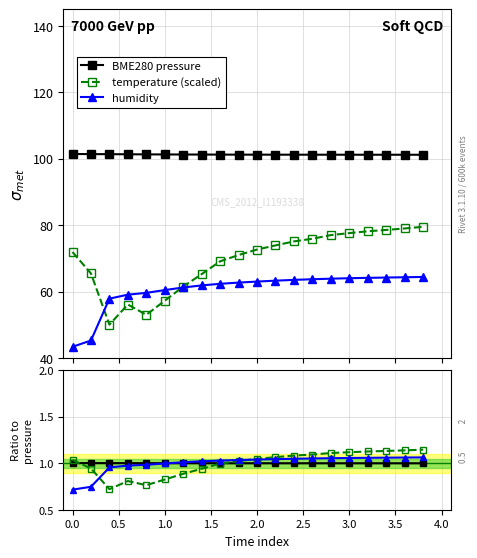

Which series has the largest total across all categories?

pressure (/1000 Pa)